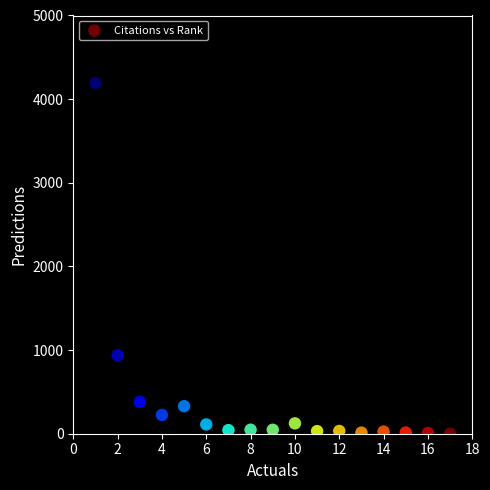

What is the range of Y values (max minus min)?

4194